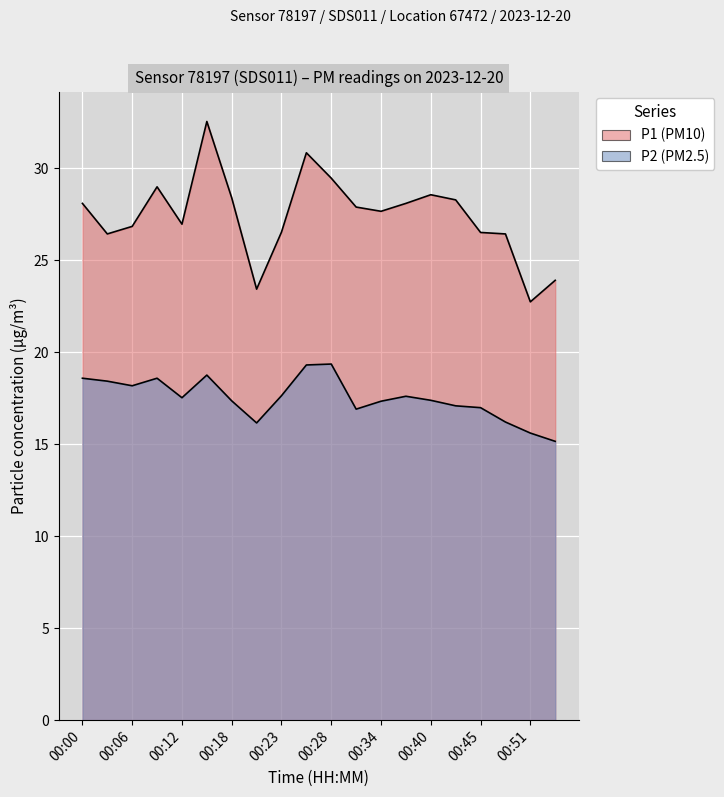

What are all the series names shown in the legend?

P1, P2